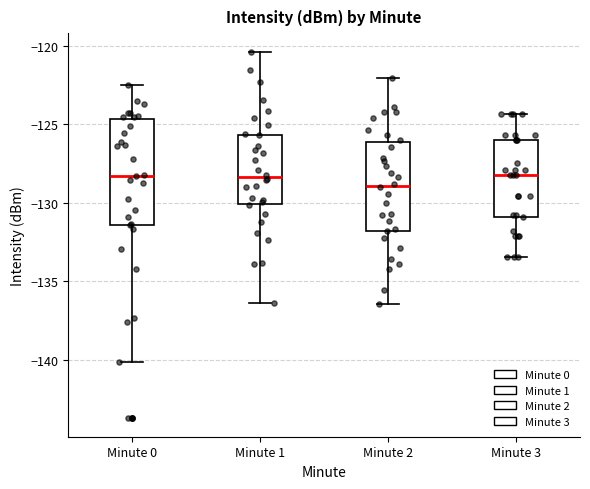

Where is the upper edge of the box for Minute 1 on the y-axis? The values are not printed on the chart, so give them approximately, as read against the axis.

-125.5